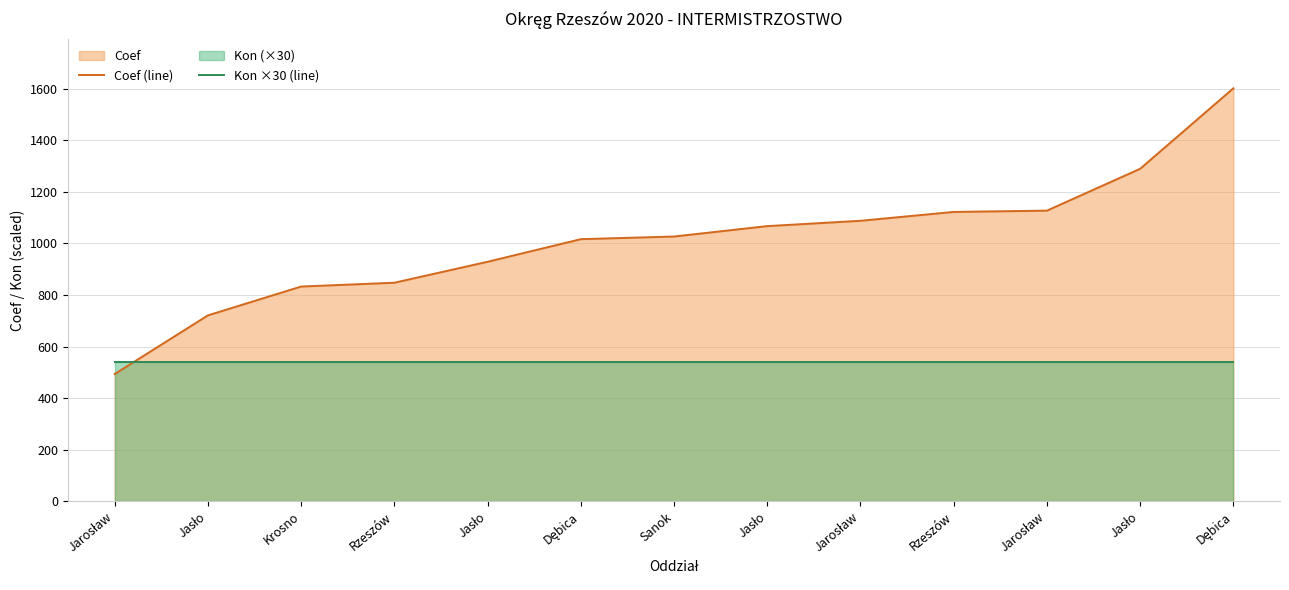

What is the sum of the Kon ×30 (line) values at Jasło and Jarosław?

1080.0